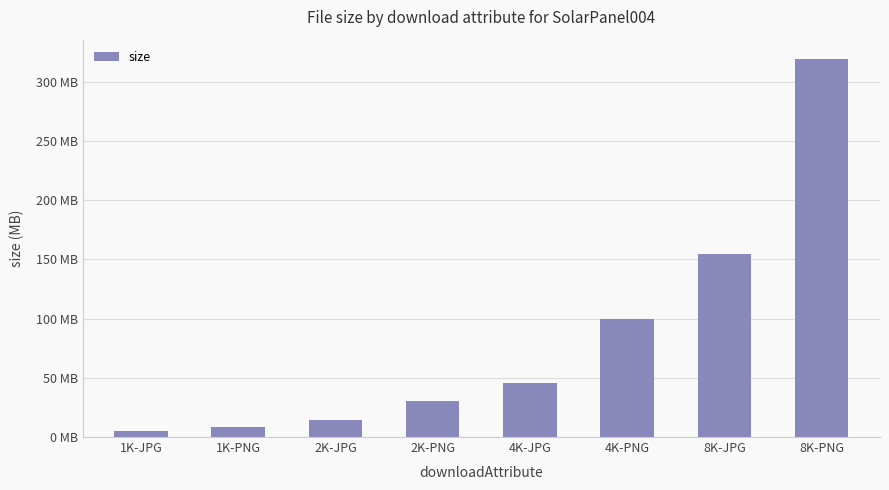

Are the bars horizontal?

No